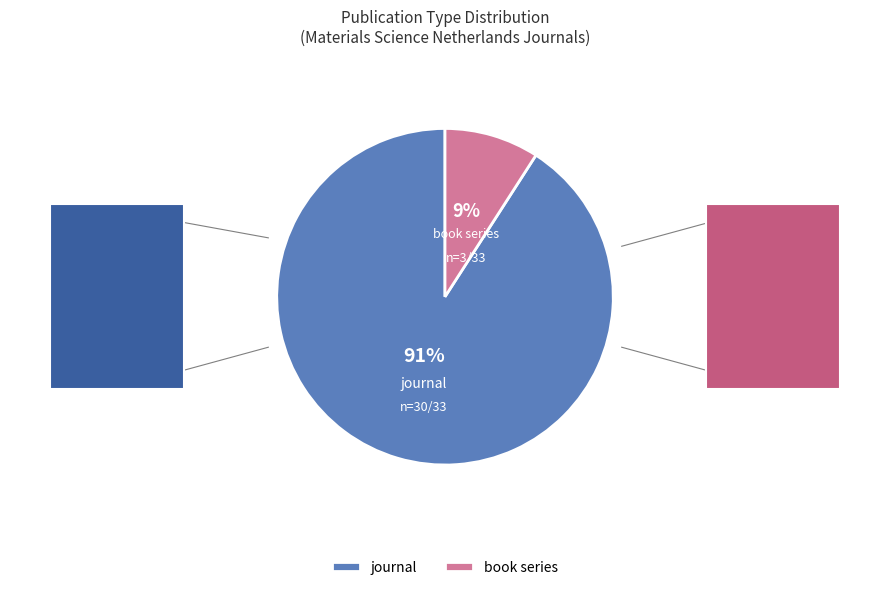

Rank the categories by value from highest to lowest.

journal, book series